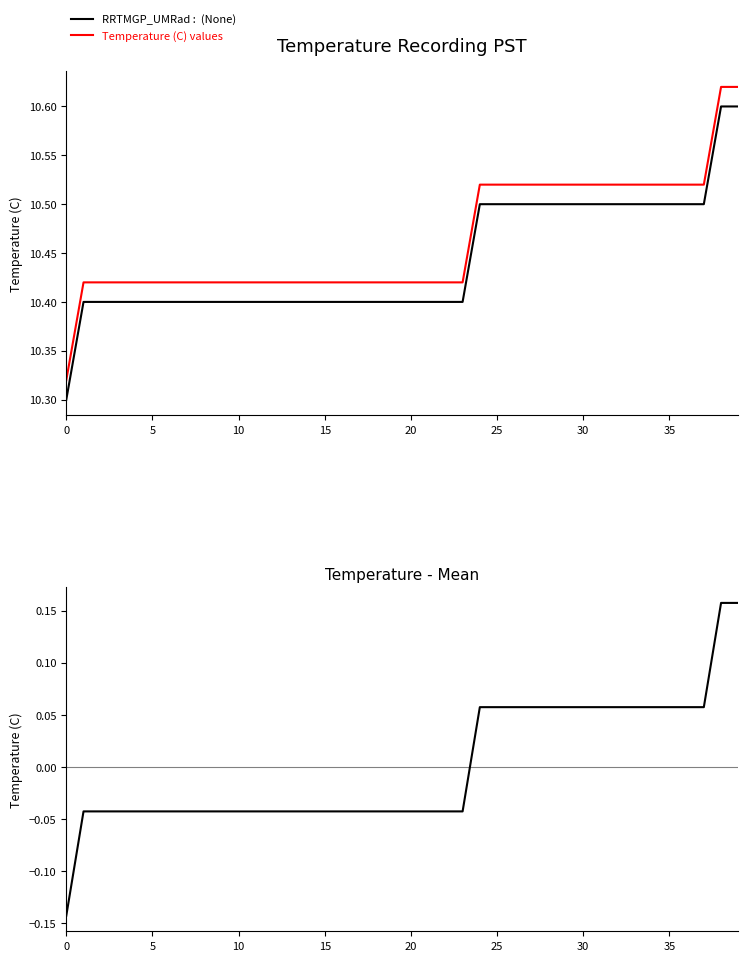

True or false: RRTMGP_UMRad :  (None) and Temperature (C) values intersect in this chart.

False